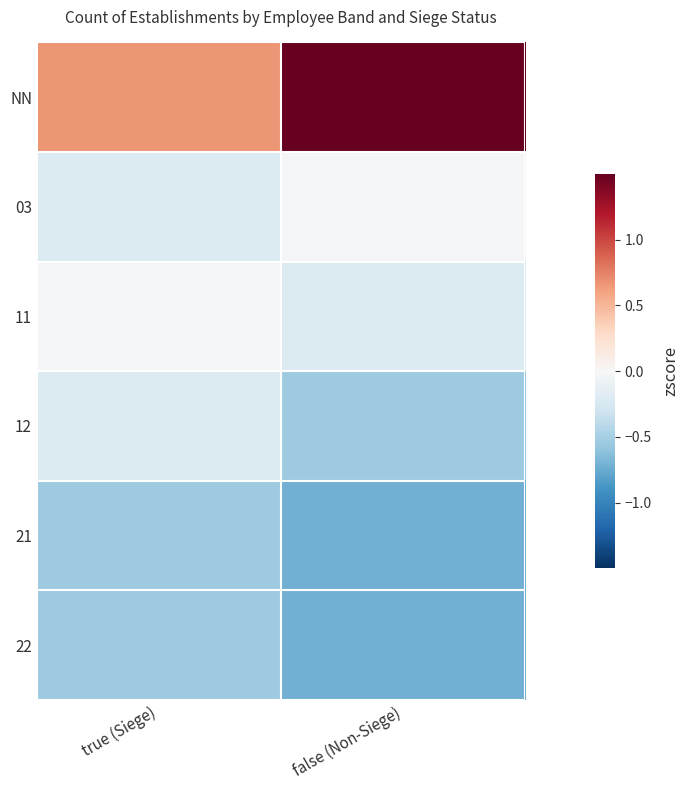

At false (Non-Siege), list the series in order from smallest to largest.

21, 22, 12, 11, 03, NN